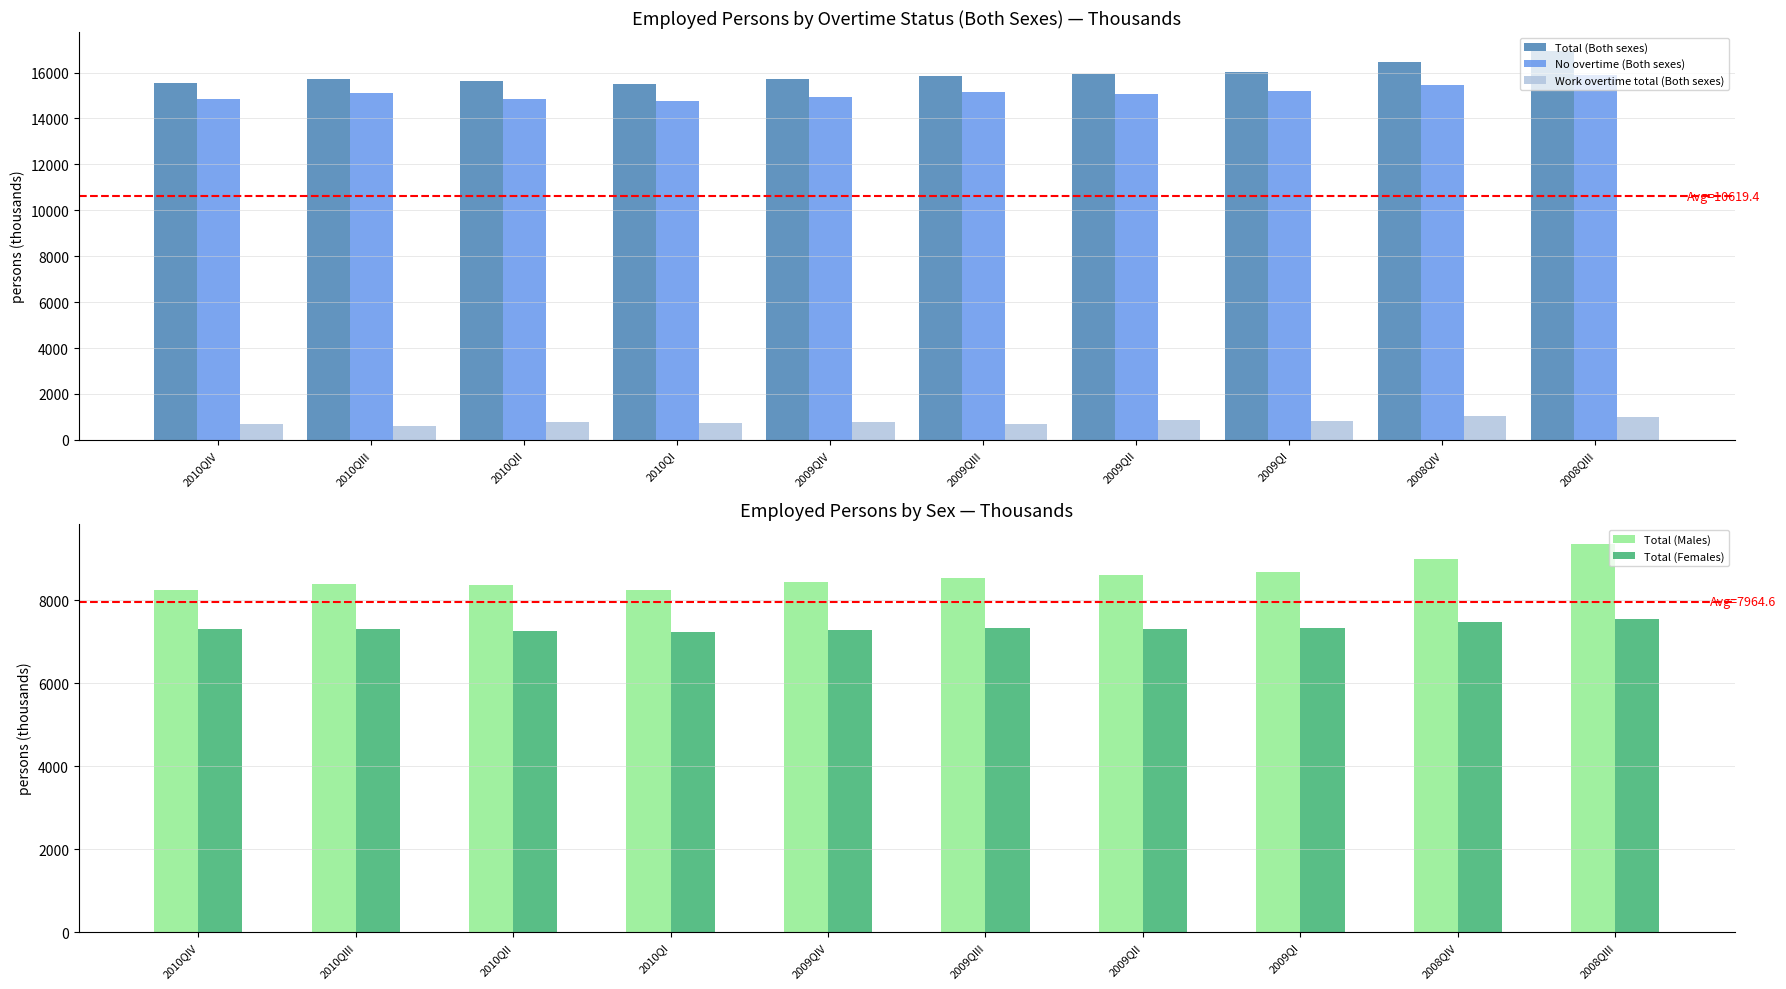

What is the sum of the Work overtime total (Both sexes) values at 2008QIII and 2009QIV?

1795.2